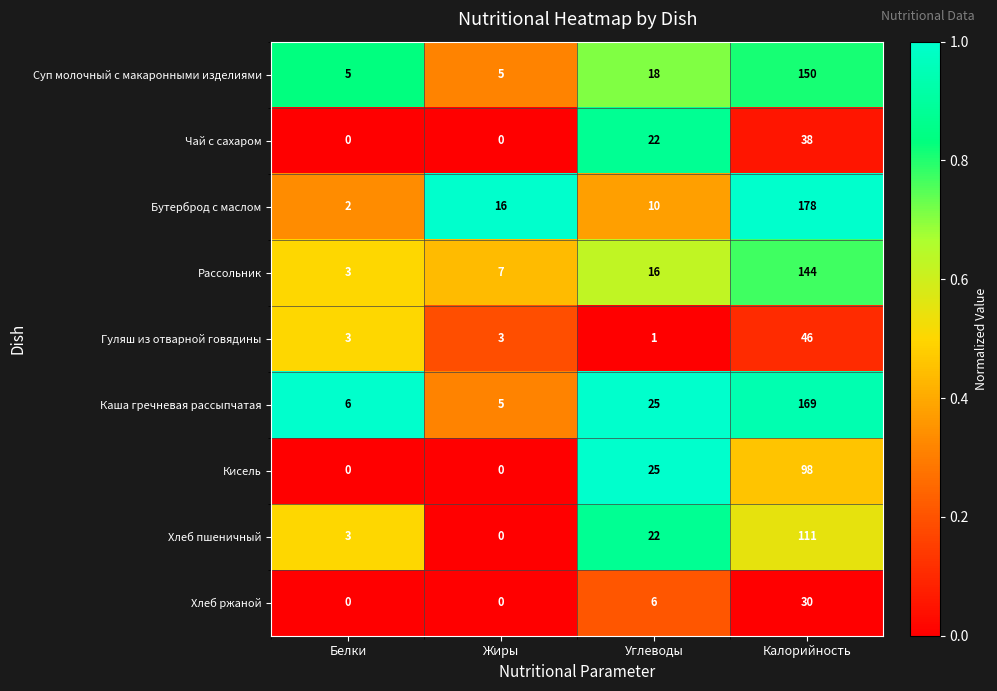

How many distinct data groups are displayed?

9